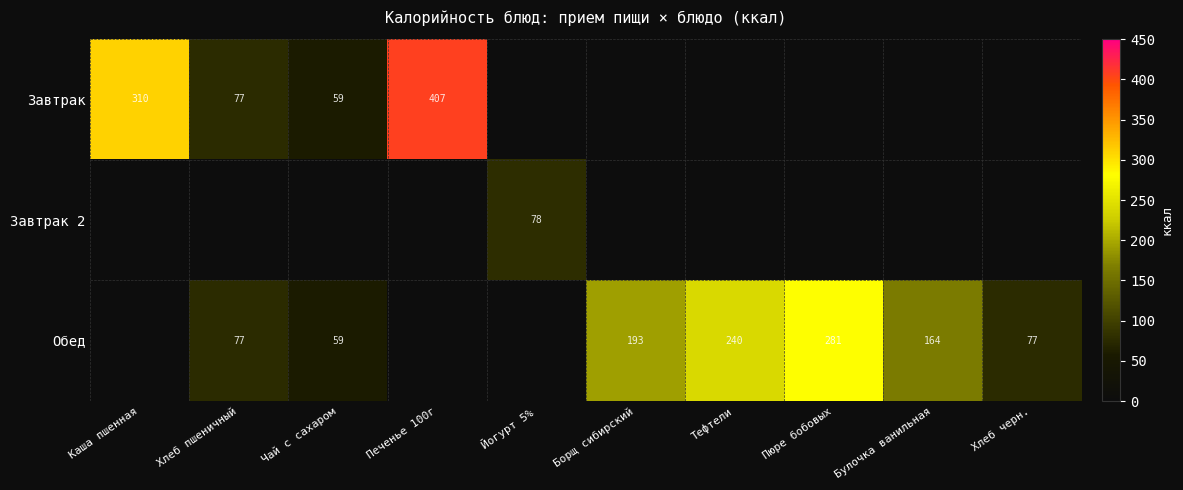

Is it true that Обед equals 59 at Чай с сахаром?

True